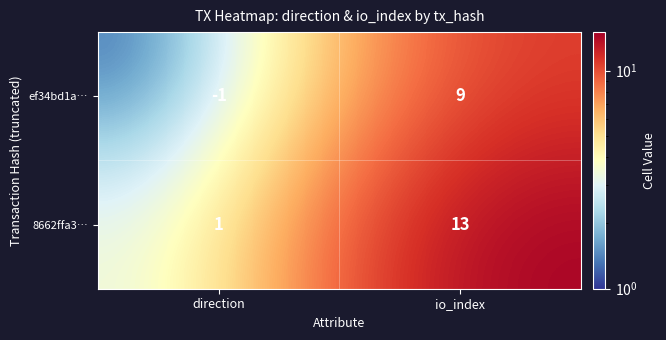

True or false: 8662ffa3… has a value of 1 at direction.

True